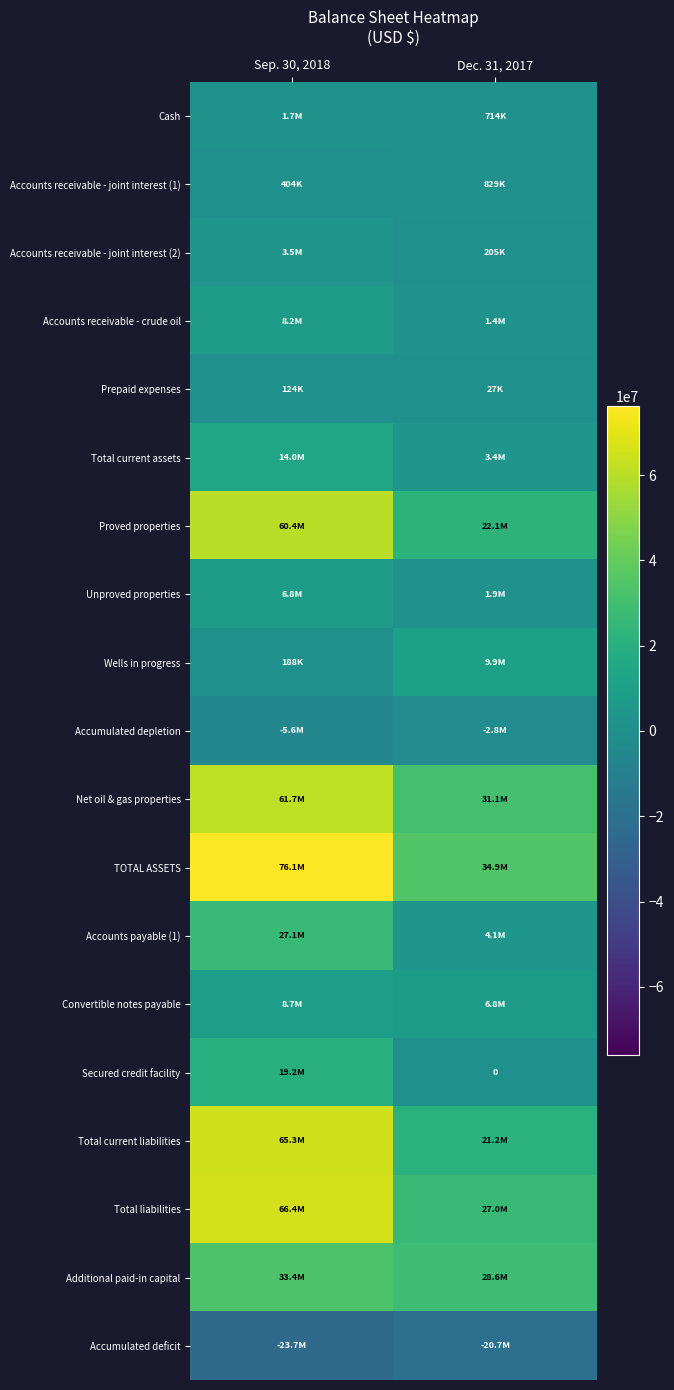

How many values in the Net oil & gas properties series are below 61659630?

1